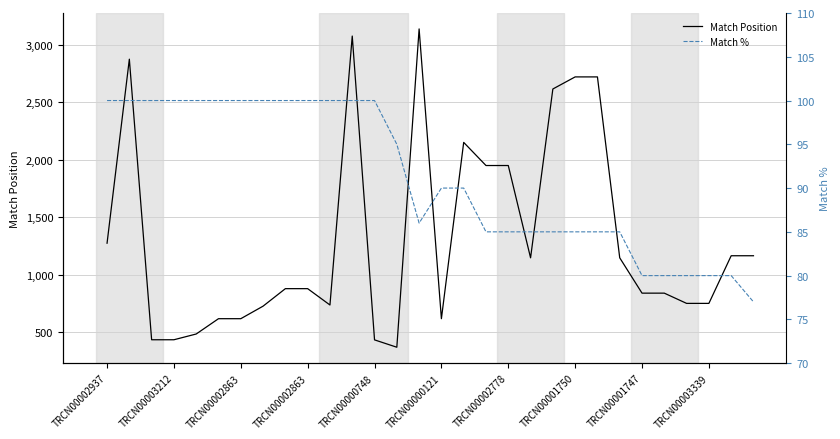

What is the approximate value of Match Position at 16, to the nearest 50?

2150